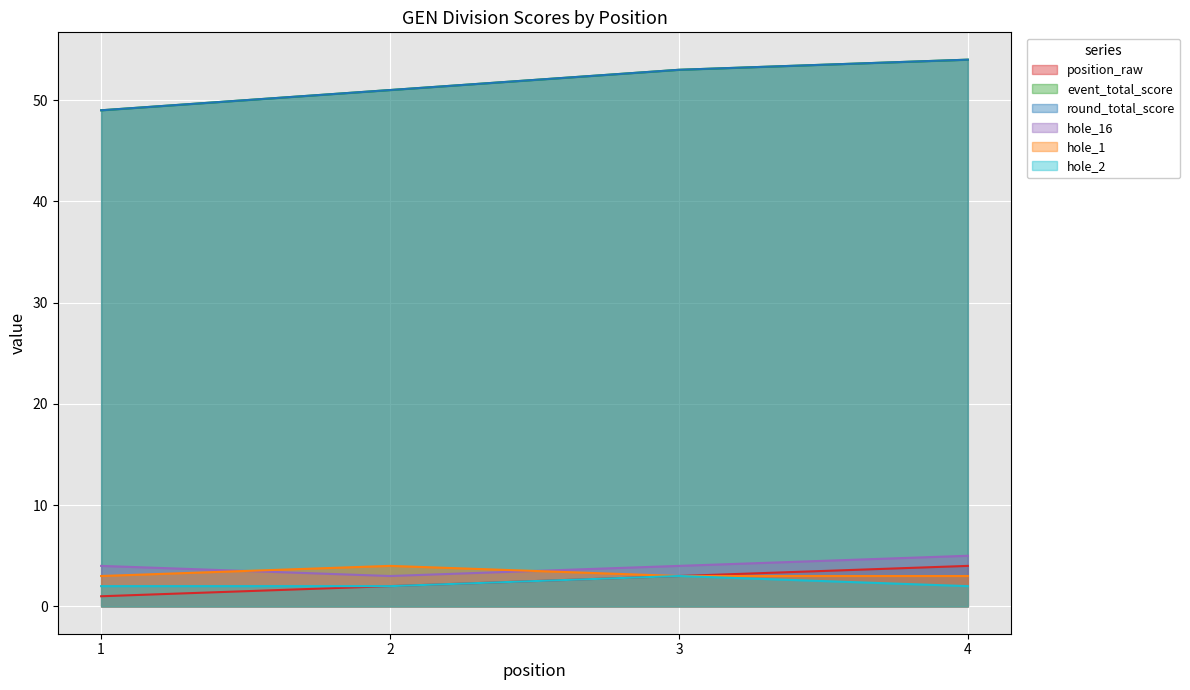

Which has a higher value, 1 or 4?

4